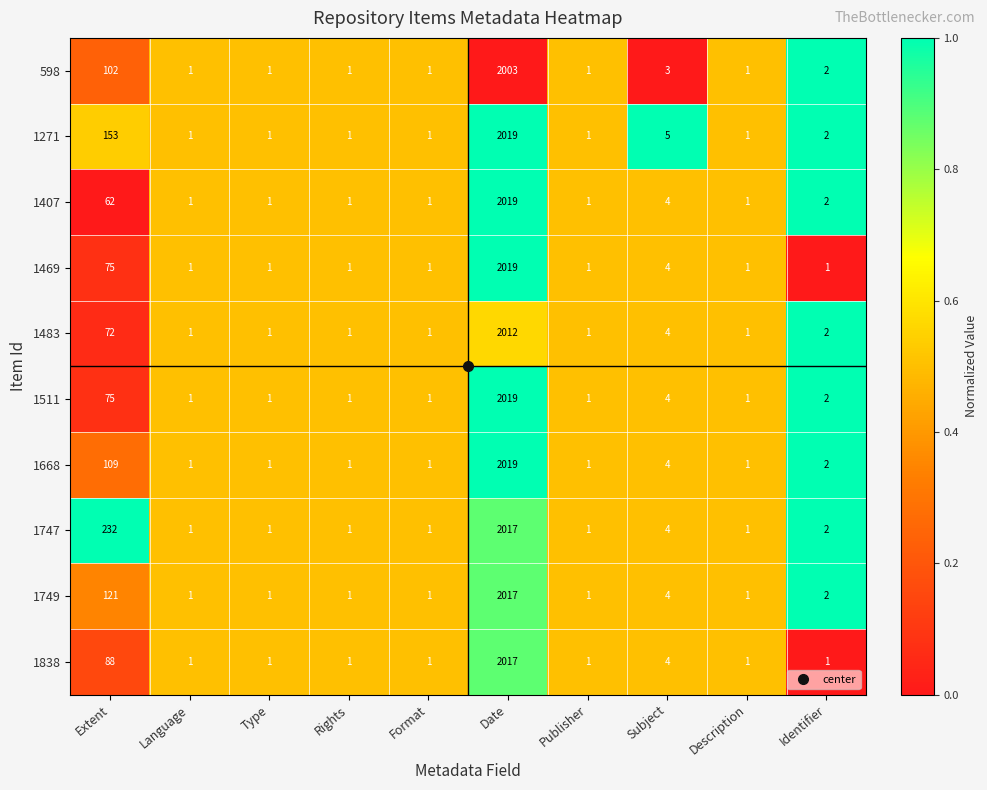

What value does the 598 series have at Date, to the nearest 50?

2000